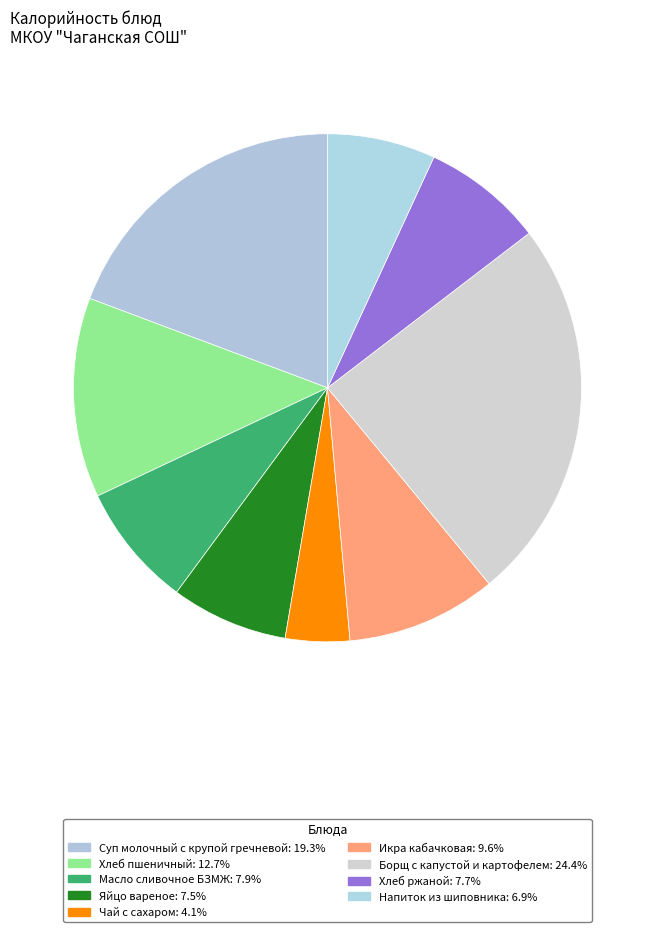

Count the number of slices in the pie.

9